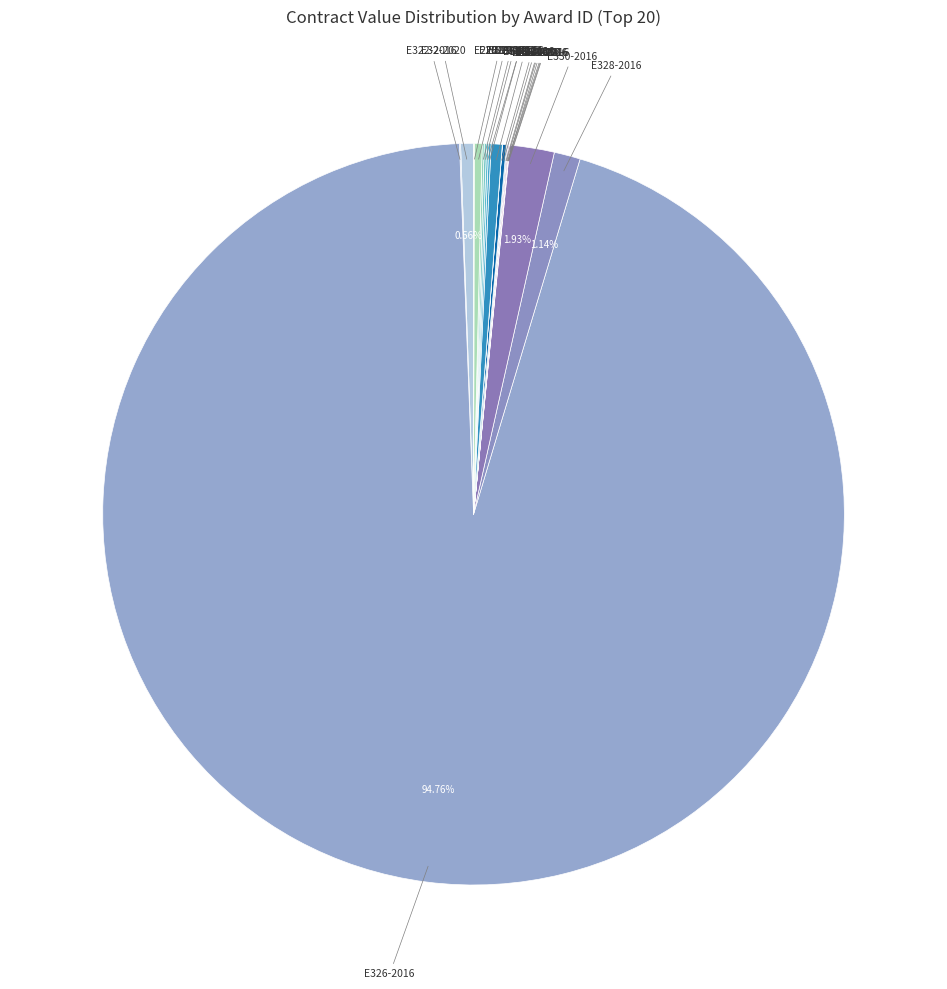

To the nearest percent, what is the average slice percentage?

5%